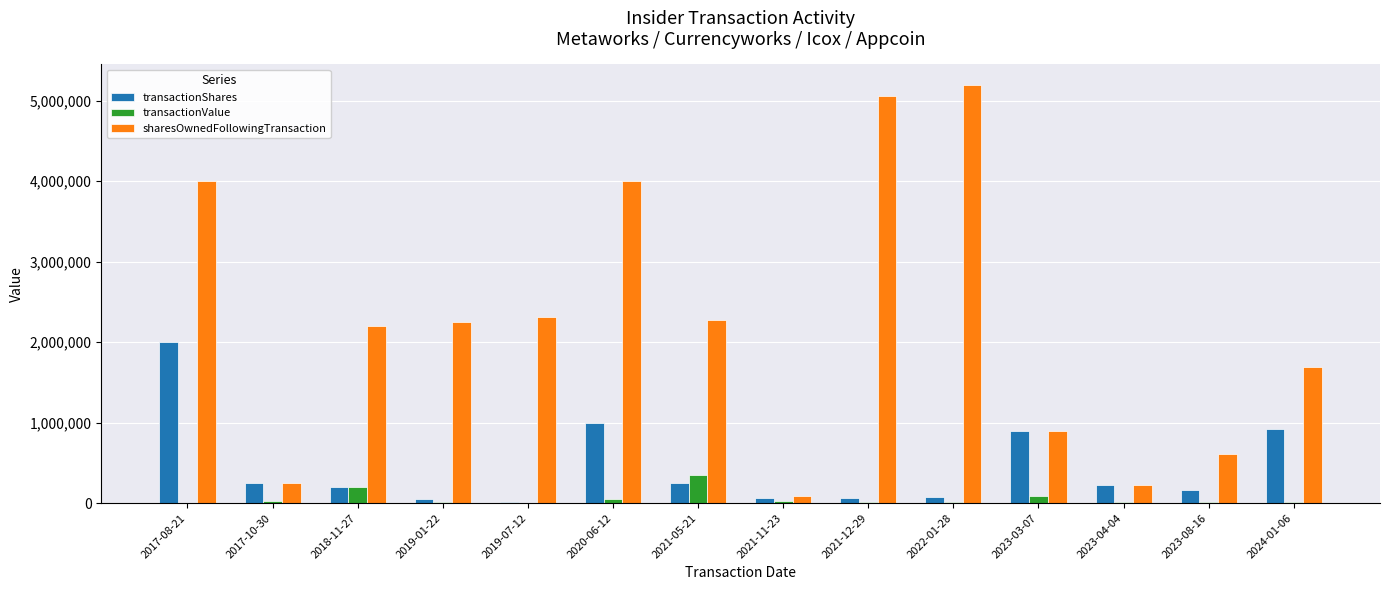

Between 2017-10-30 and 2024-01-06, which series saw the biggest shift?

sharesOwnedFollowingTransaction